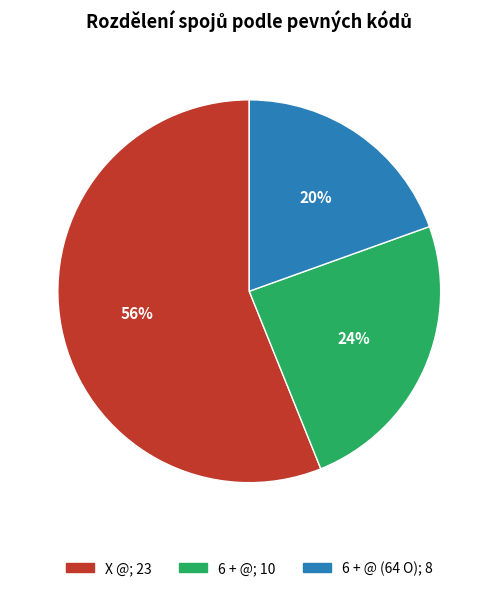

Is there any slice that represents more than half of the pie?

Yes